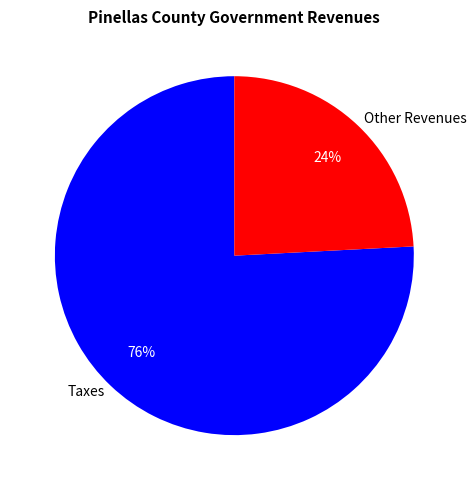

Does Taxes account for over 50% of the chart?

Yes